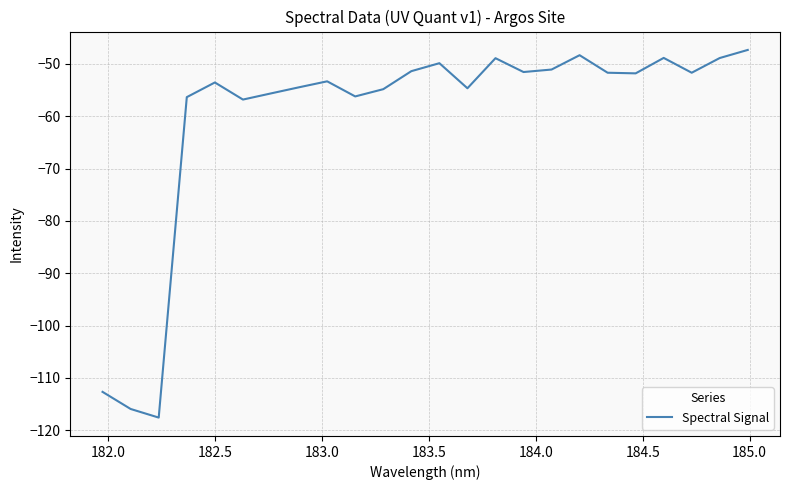

What is the difference between the maximum and minimum values?

70.3